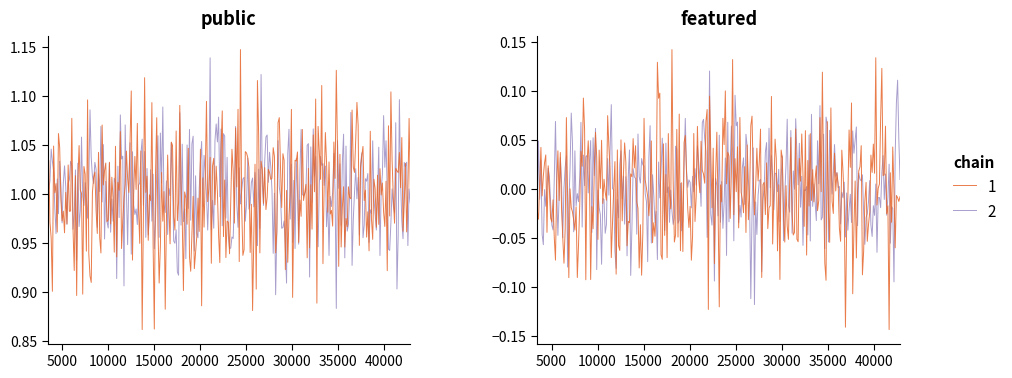

Rank the series by their maximum value, from lowest to highest.

featured, public